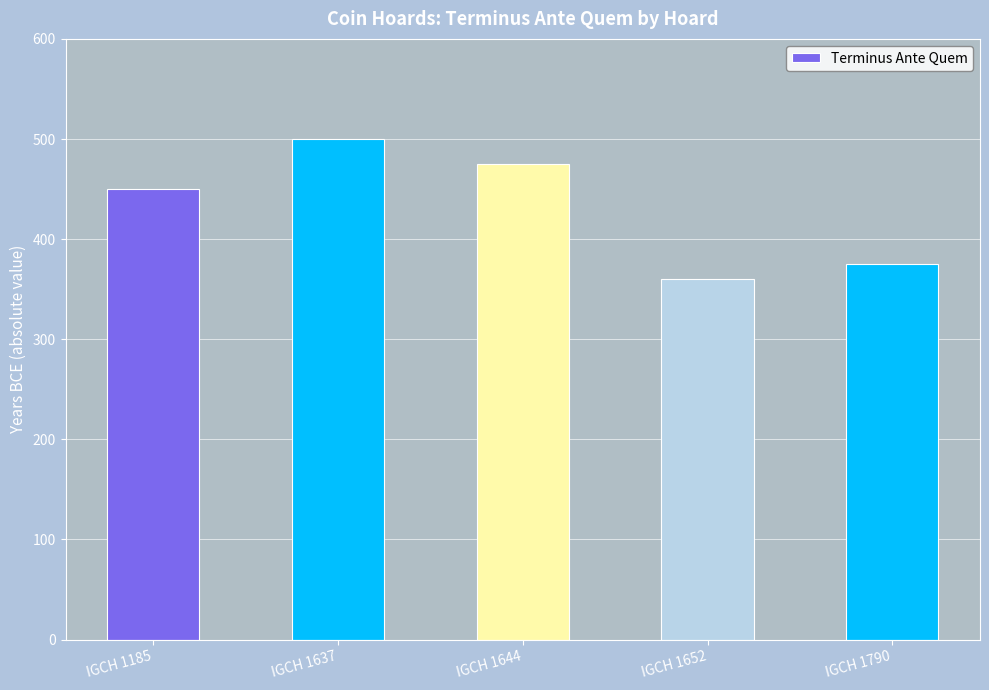

Which category has the lowest value across all series?

IGCH 1652